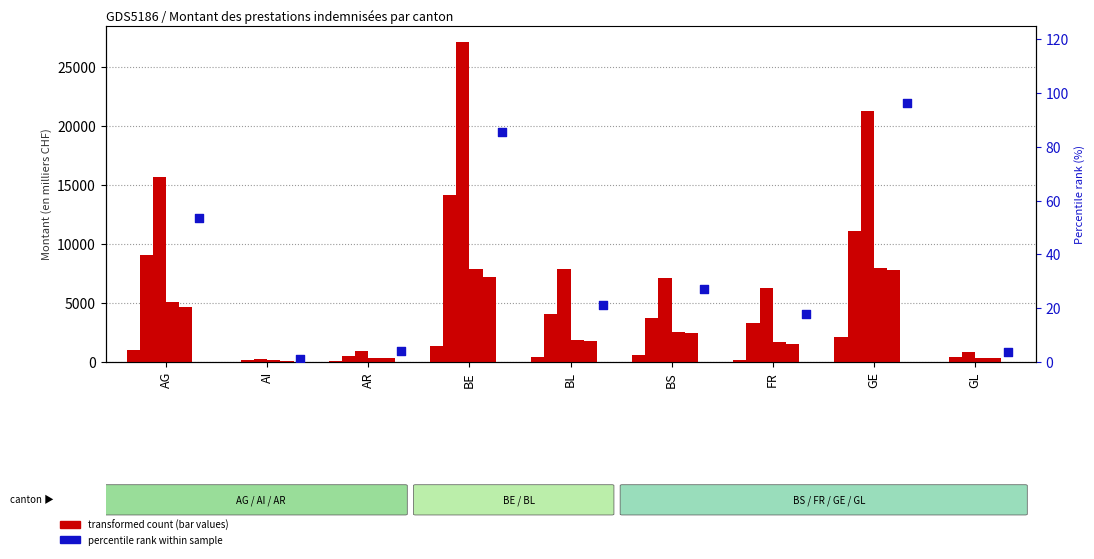

Which series contains the highest Y value?

col_5 (202006)